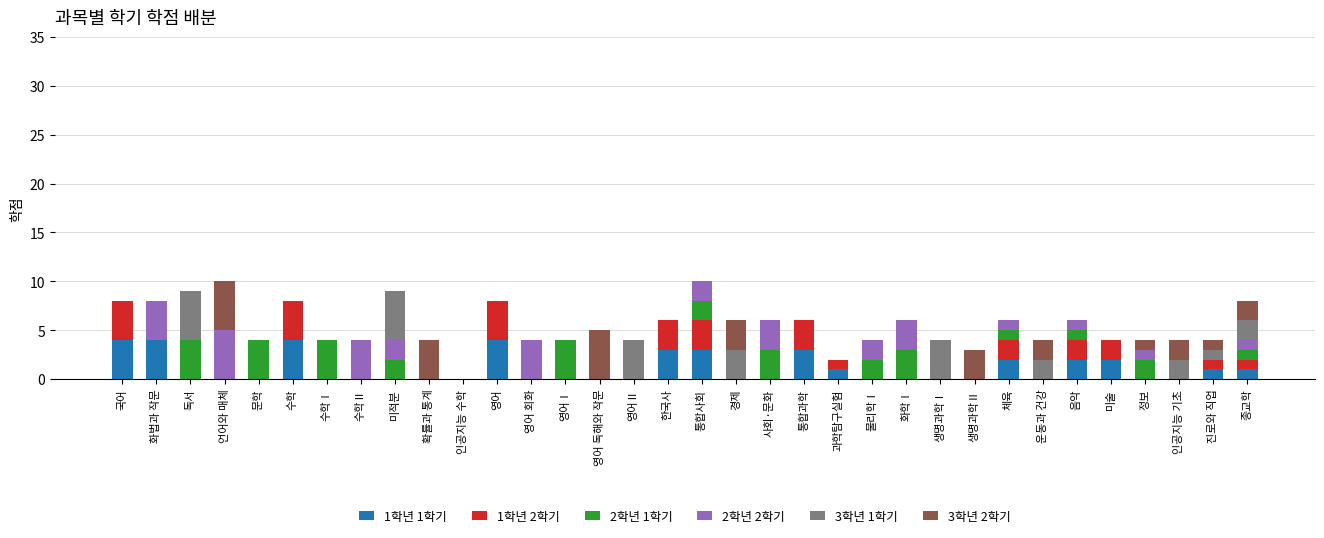

What is the total value across all series at 영어?

8